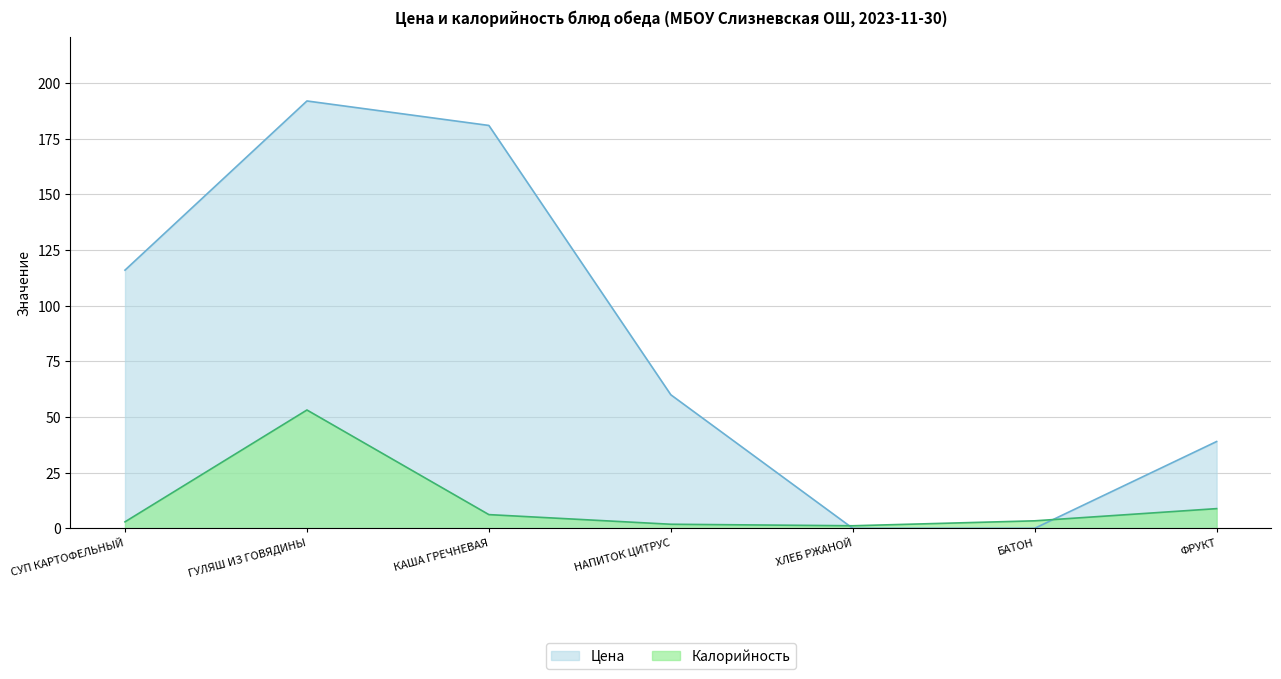

At which label does Калорийность reach its peak?

ГУЛЯШ ИЗ ГОВЯДИНЫ